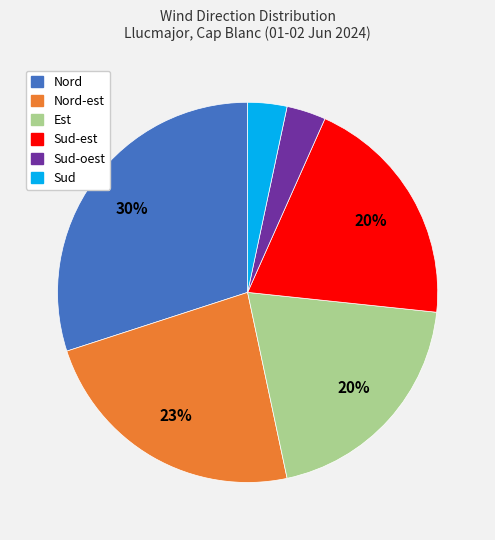

Which slice is the largest?

Nord